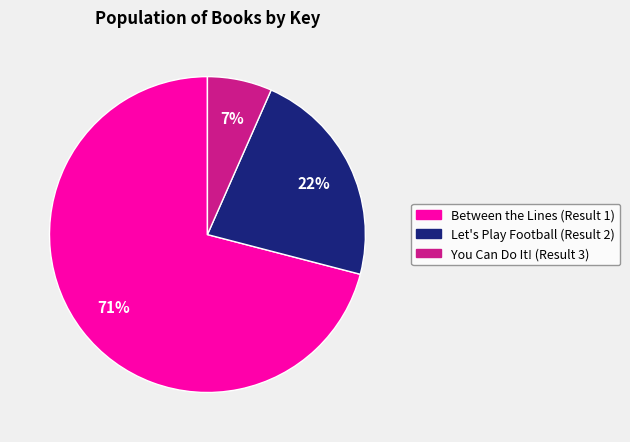

Is the sum of You Can Do It! (Result 3) and Let's Play Football (Result 2) greater than half?

No